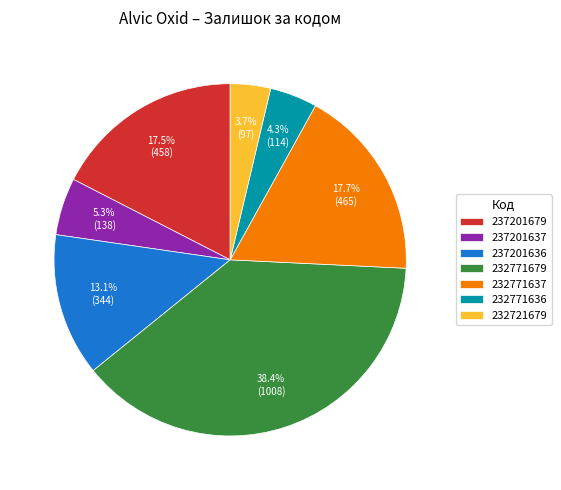

To the nearest percent, what is the combined percentage of 232771679 and 237201679?

56%